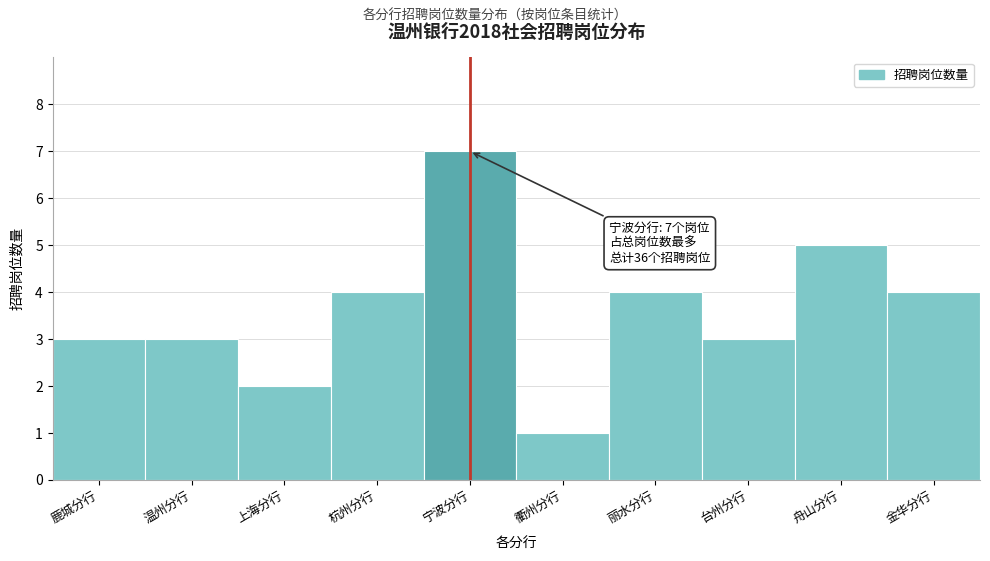

Reading right to left, transcribe all the data shown in this chart.

4	5	3	4	1	7	4	2	3	3